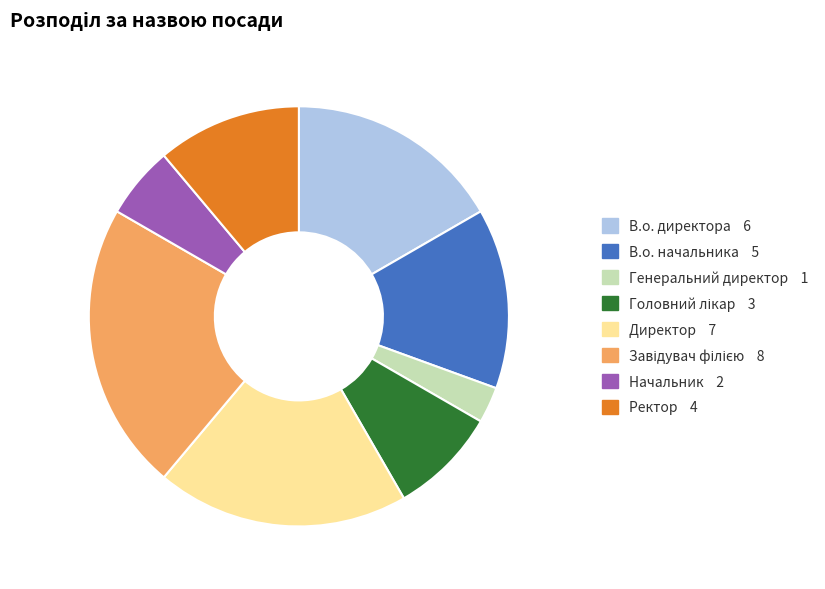

Approximately how many times larger is the value at Директор compared to В.о. директора?

1.2